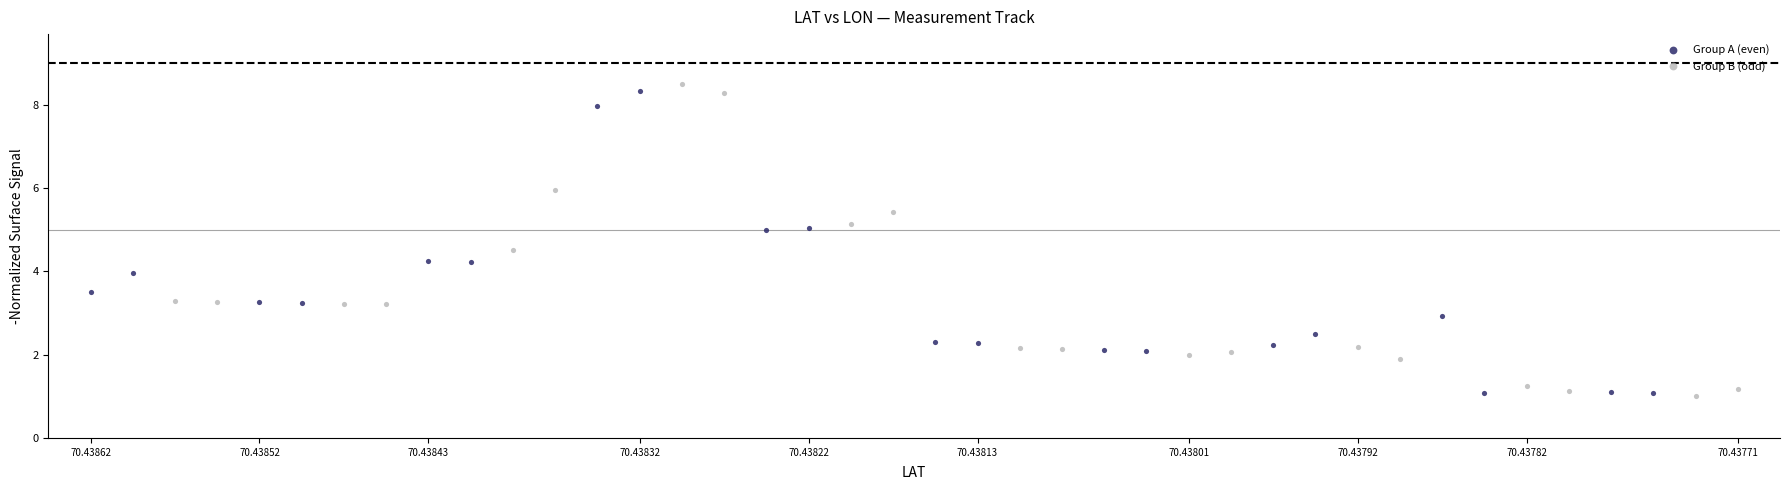

Which series has the widest spread of Y values?

Group B (odd)